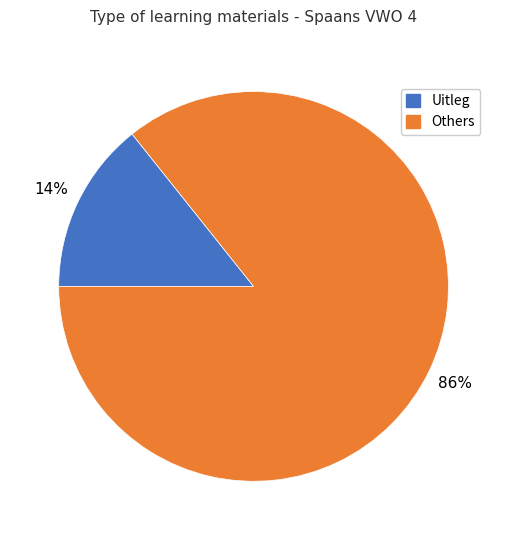

Between Others and Uitleg, which is larger?

Others